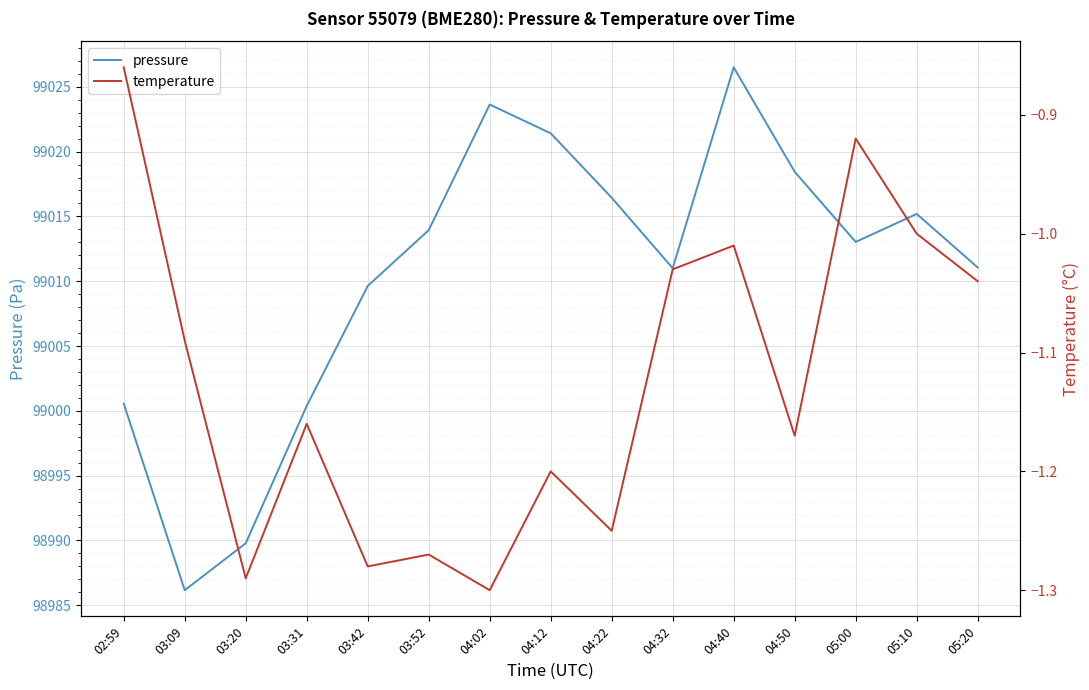

How many interior local valleys does the pressure series have?

3